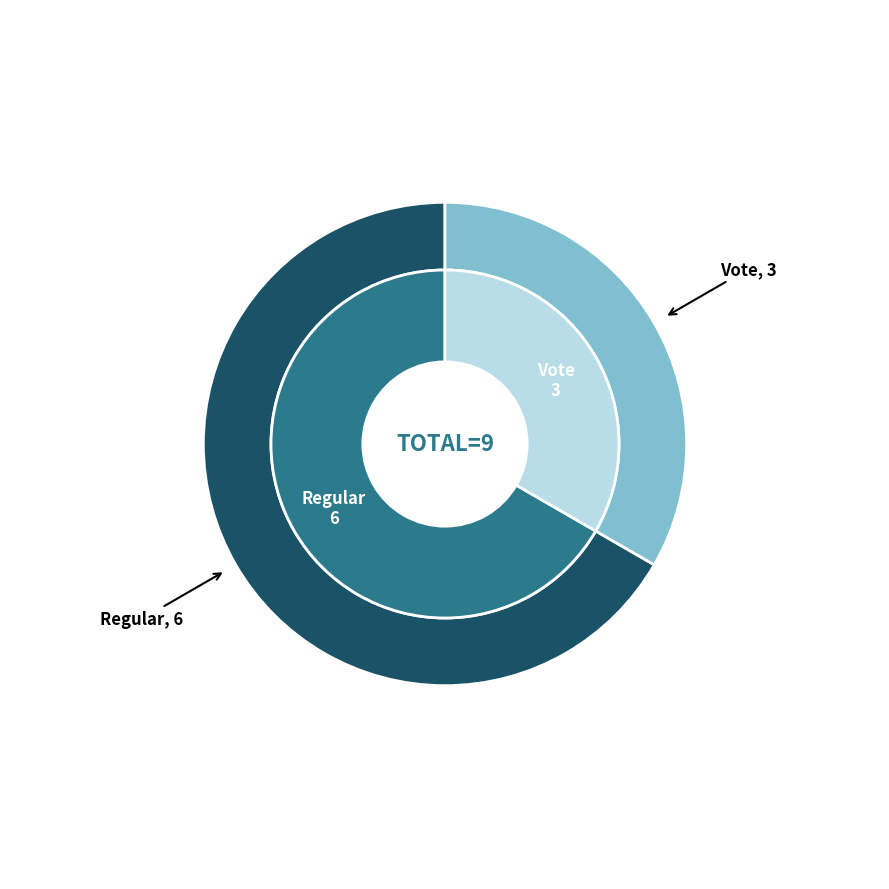

To the nearest percent, what is the difference between the Vote and Regular slice percentages?

33%